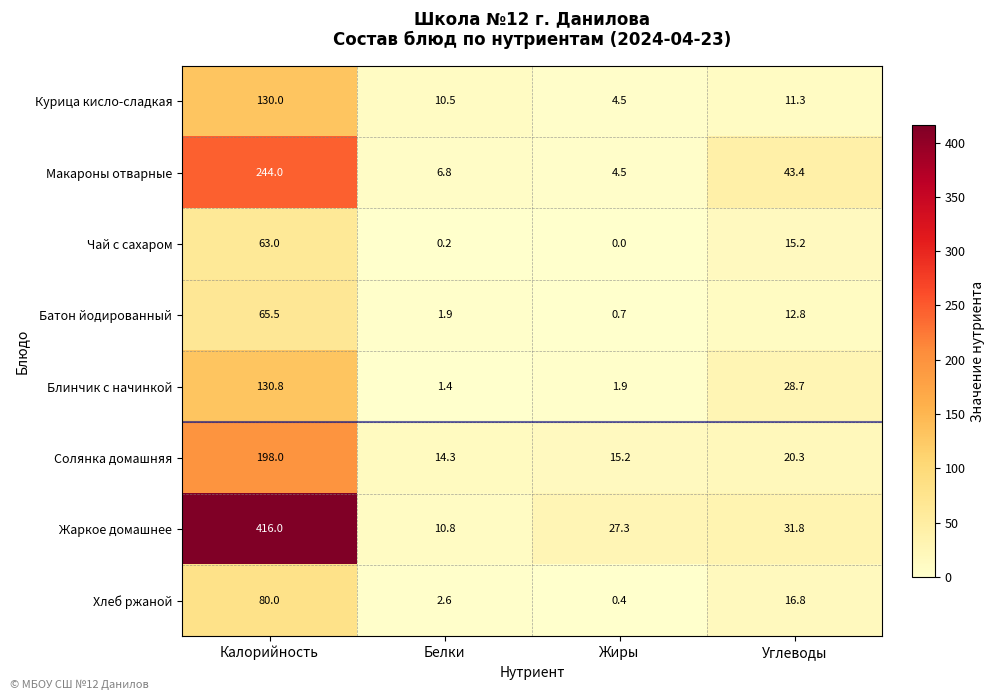

The value of Чай с сахаром at Углеводы is 5.8. True or false?

False